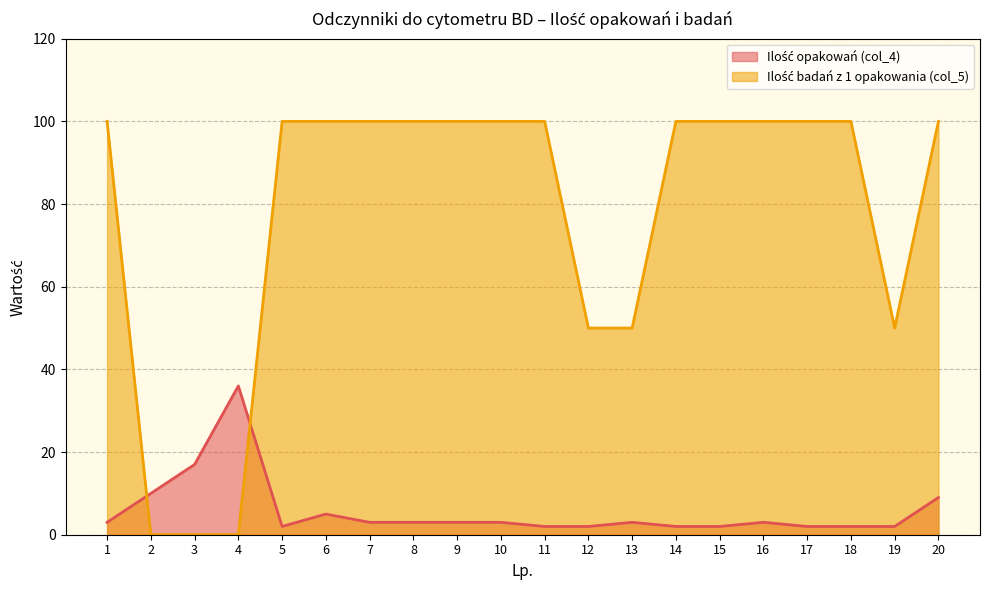

Read the Ilość badań z 1 opakowania (col_5) value at 19.

50